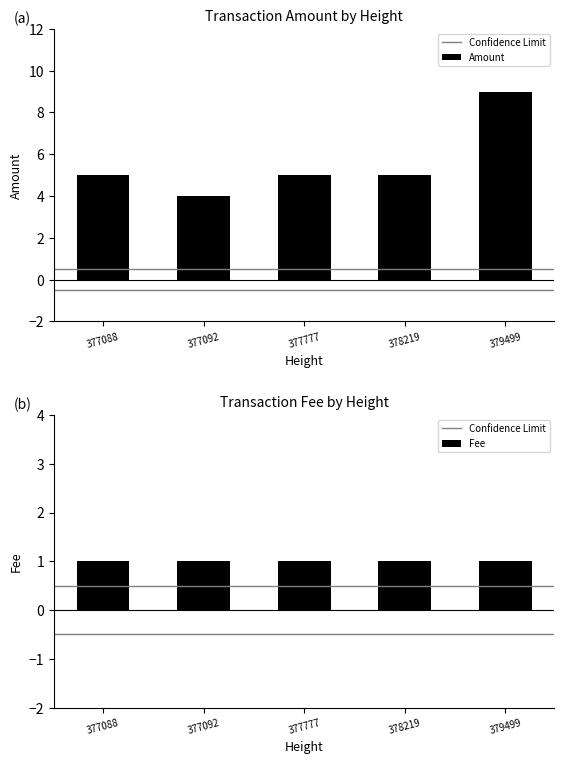

Reading left to right, extract all data points from this chart.

5	4	5	5	9